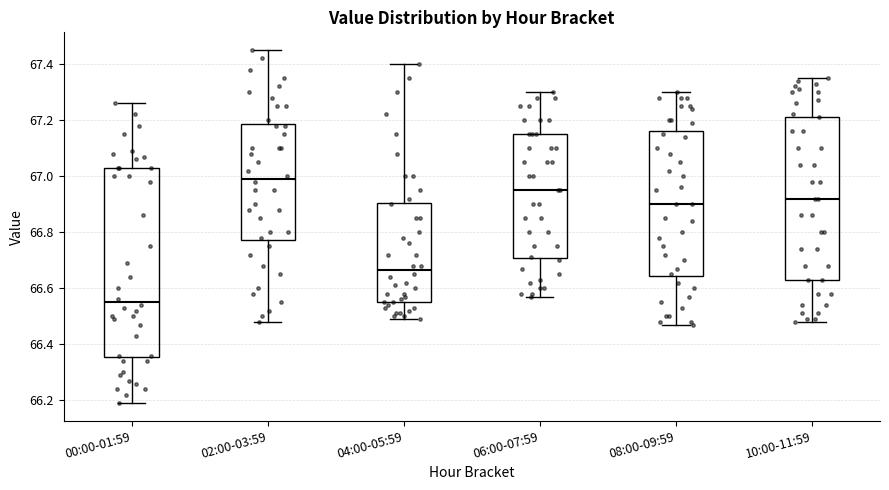

Where is the lower edge of the box for 06:00-07:59 on the y-axis? The values are not printed on the chart, so give them approximately, as read against the axis.

66.70